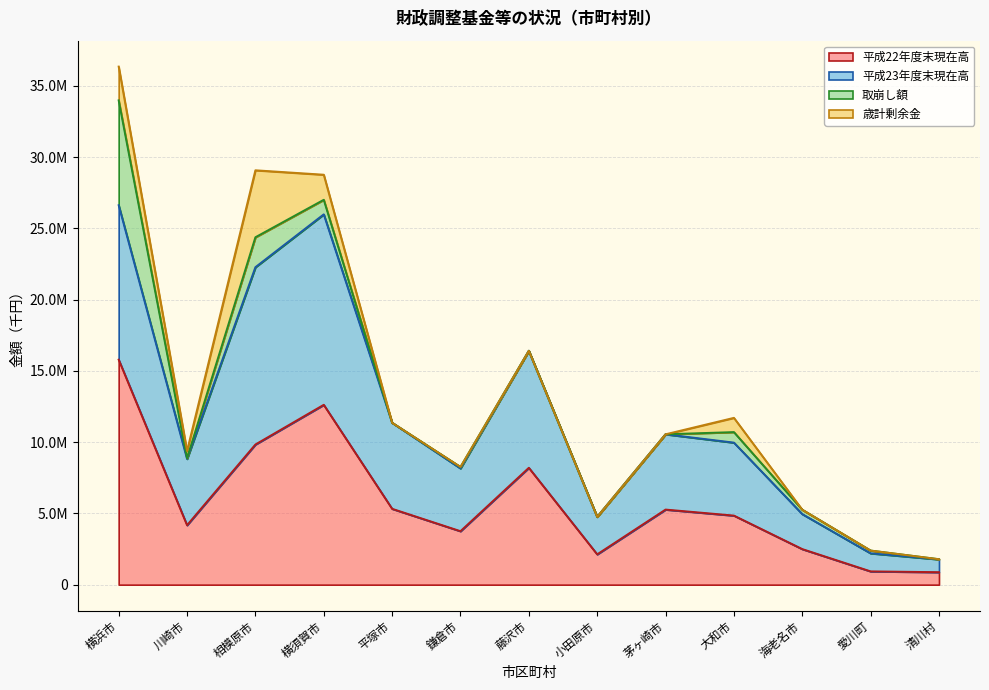

What is the smallest value displayed?

873876